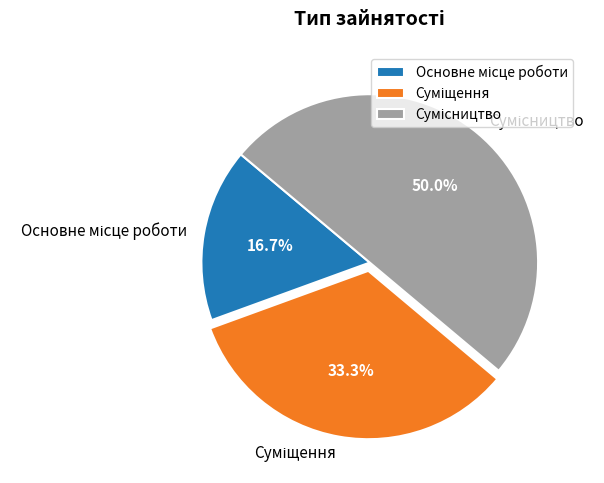

Which has a higher value, Основне місце роботи or Суміщення?

Суміщення